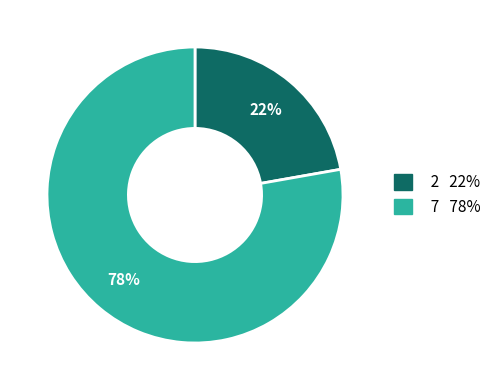

The 2 slice represents 22% of the pie. True or false?

True